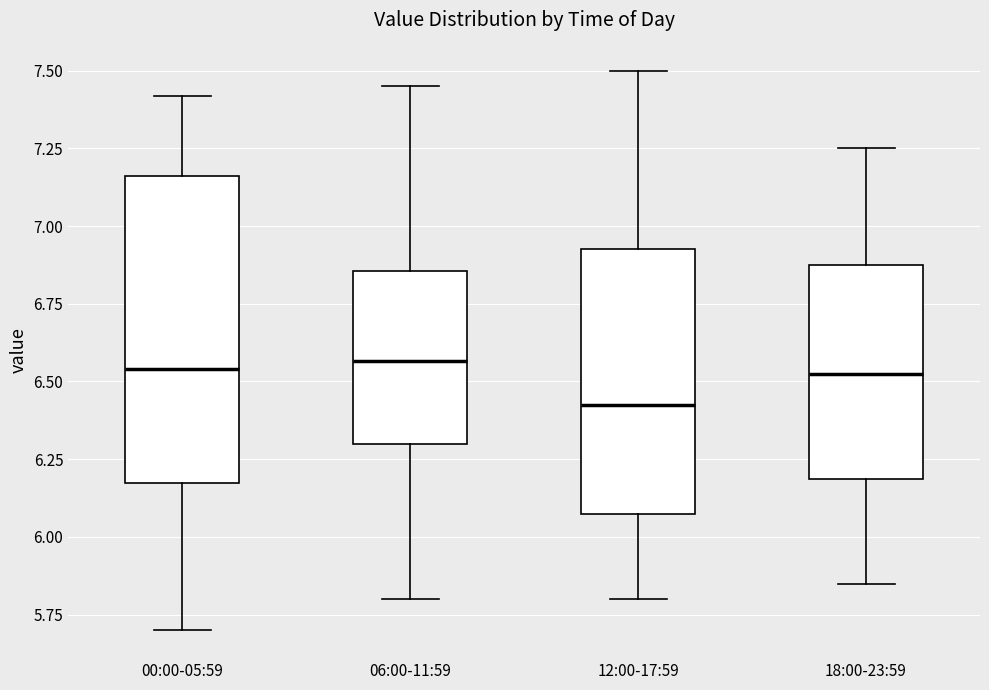

Which box is the tallest, from its lower edge to its upper edge?

00:00-05:59